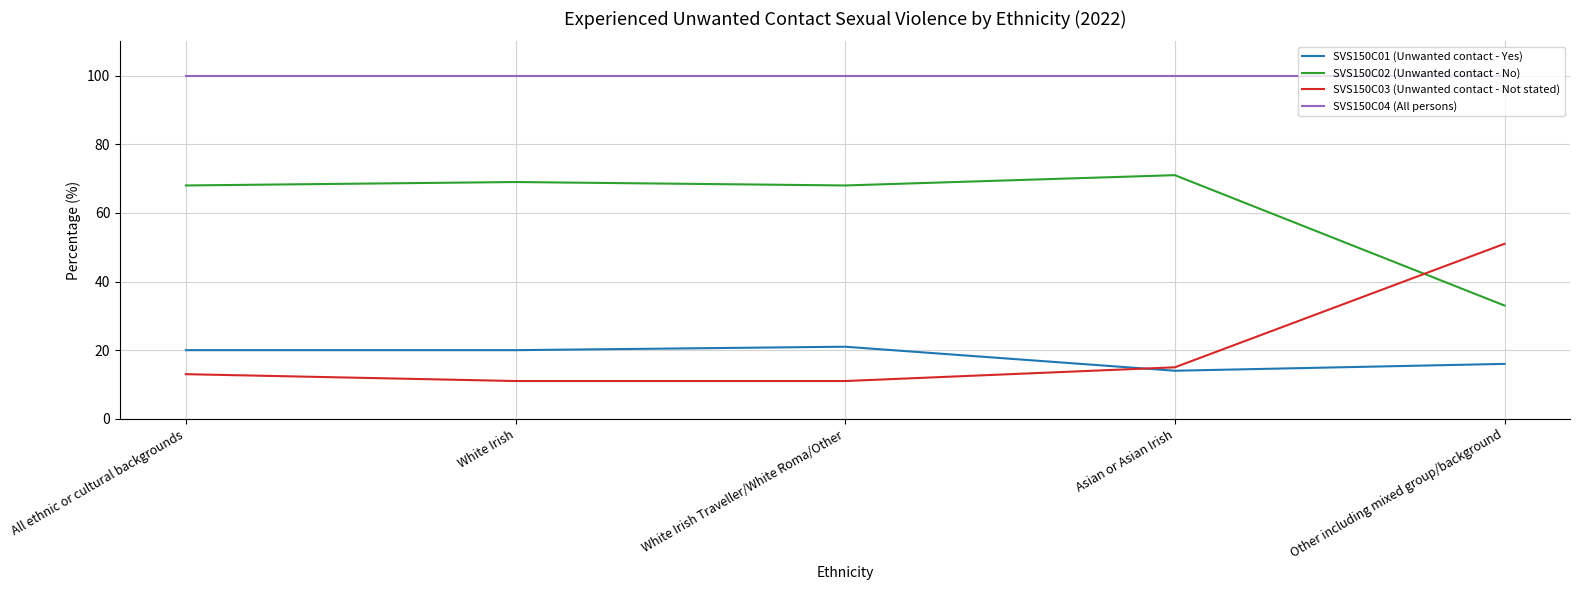

Reading right to left, list all the values displayed in this chart.

SVS150C01 (Unwanted contact - Yes): 16	14	21	20	20
SVS150C02 (Unwanted contact - No): 33	71	68	69	68
SVS150C03 (Unwanted contact - Not stated): 51	15	11	11	13
SVS150C04 (All persons): 100	100	100	100	100